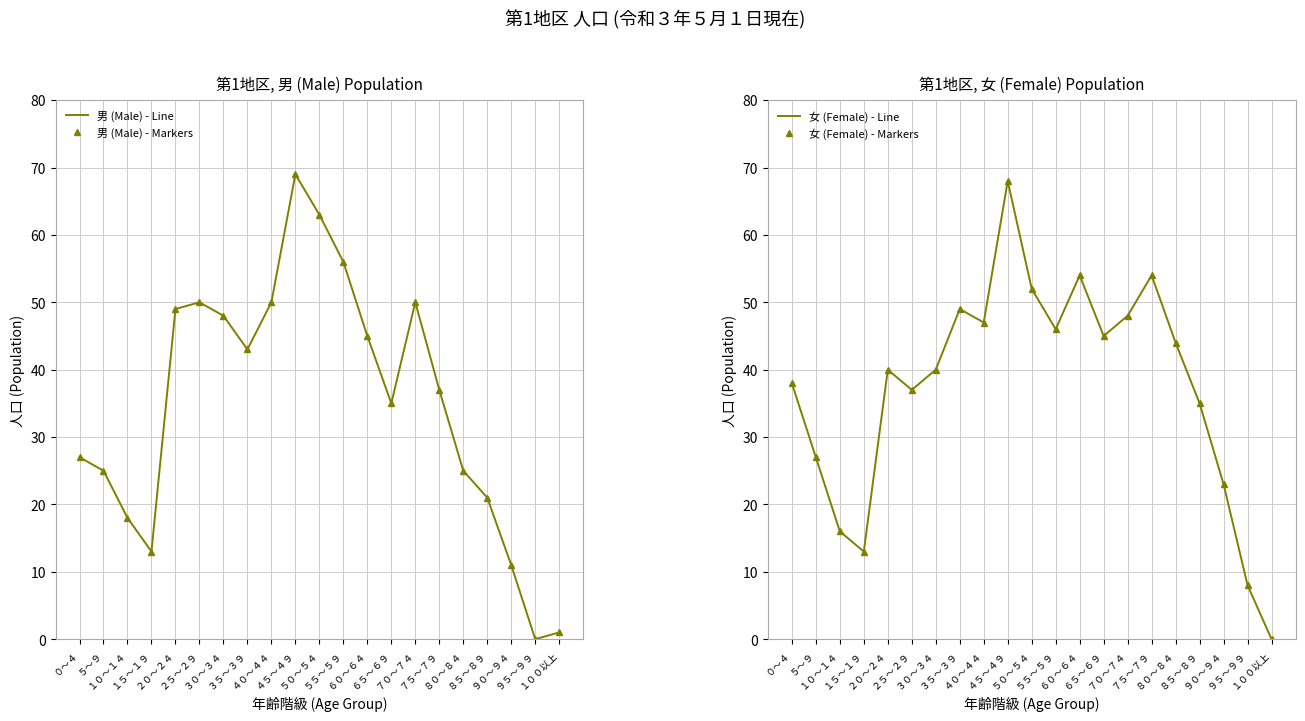

The 男 (Male) - Markers series shows 21 at ８５～８９. True or false?

True